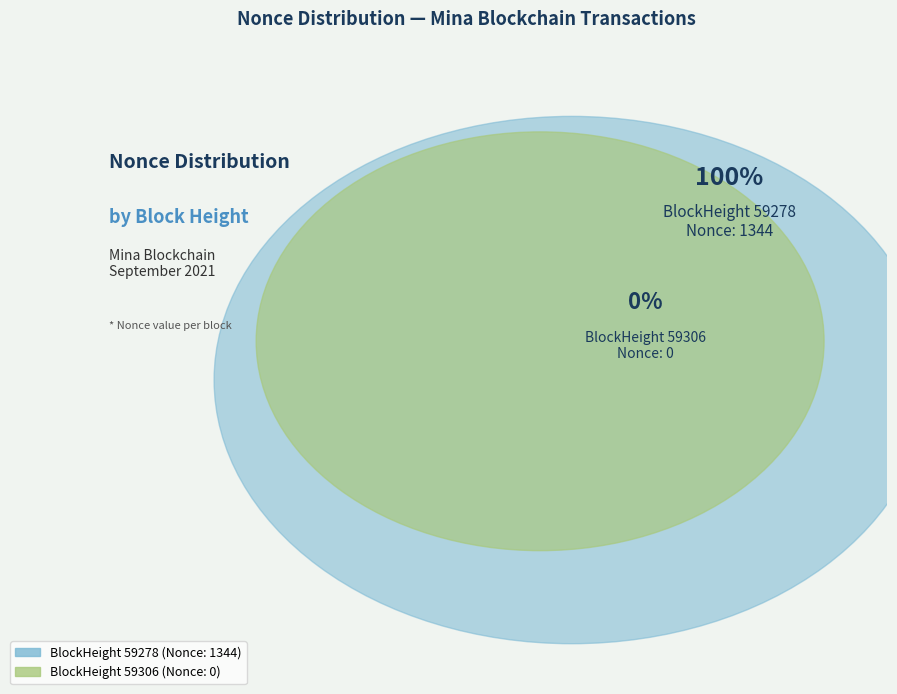

The 59278 slice represents 100% of the pie. True or false?

True